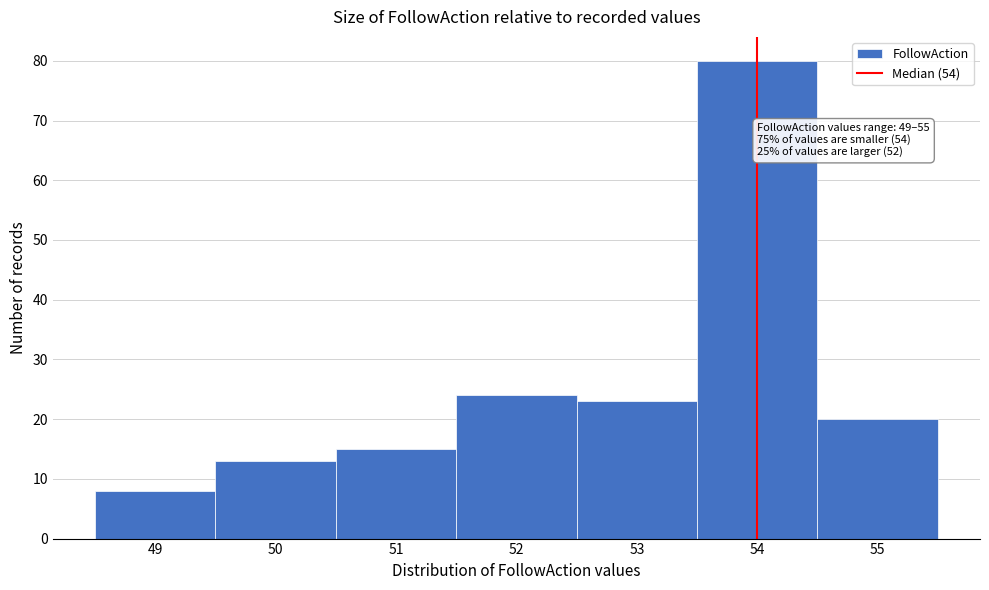

Which range on the x-axis has the tallest bar?

53.5 to 54.5